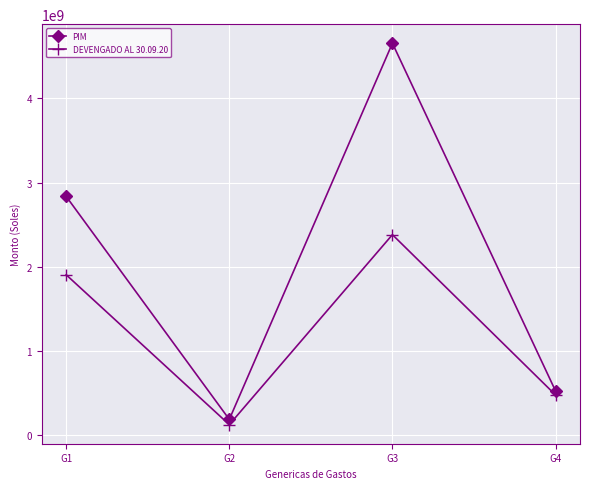

True or false: PIM and DEVENGADO AL 30.09.20 cross at least once.

False